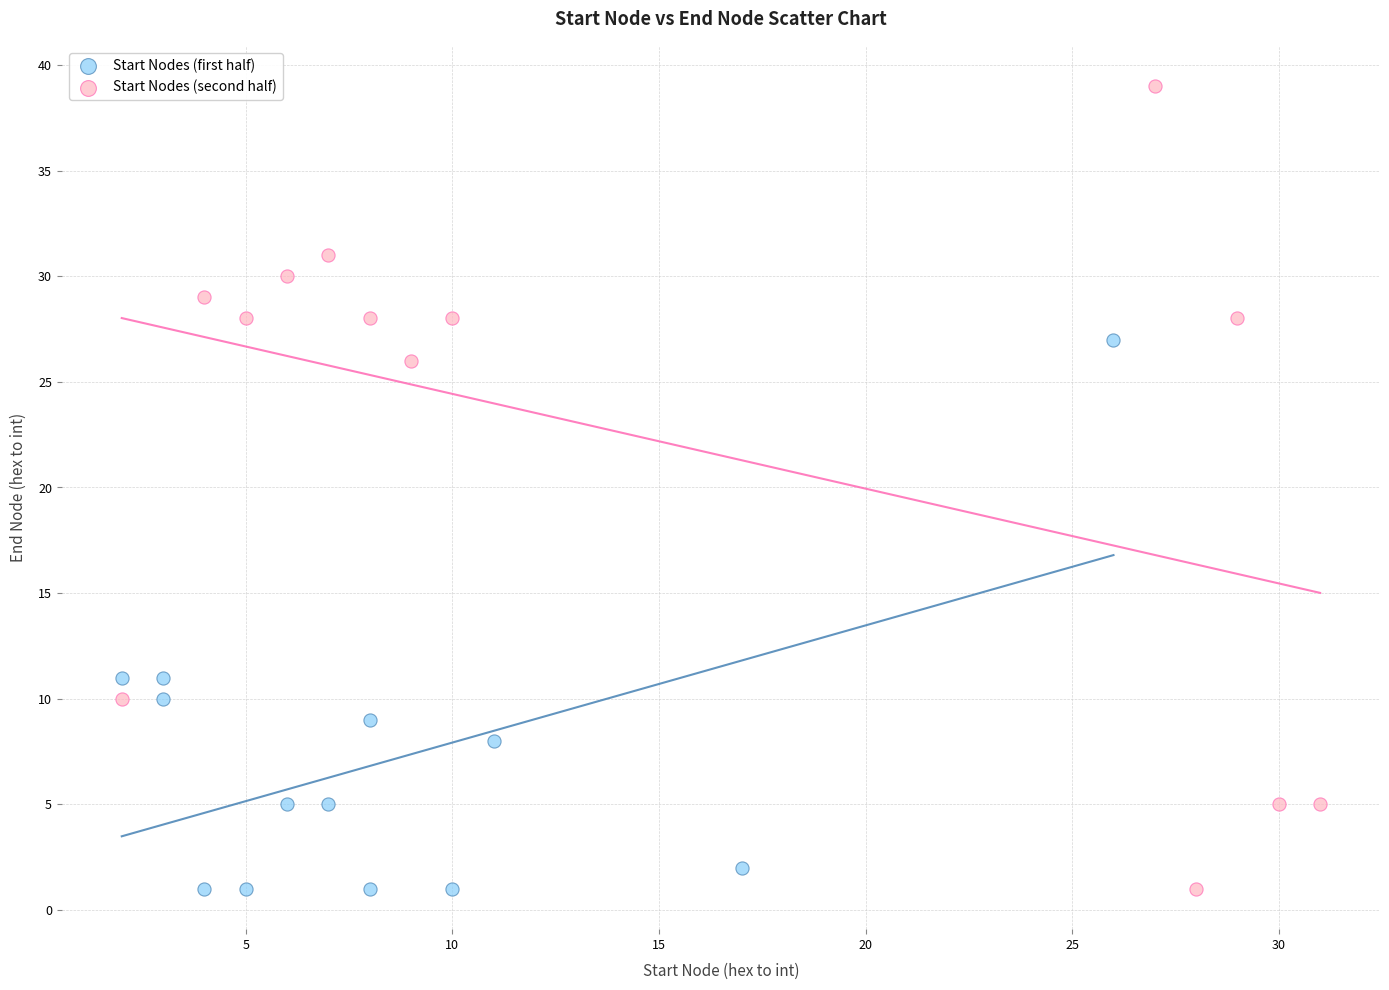

Which series contains the highest Y value?

Start Nodes (second half)